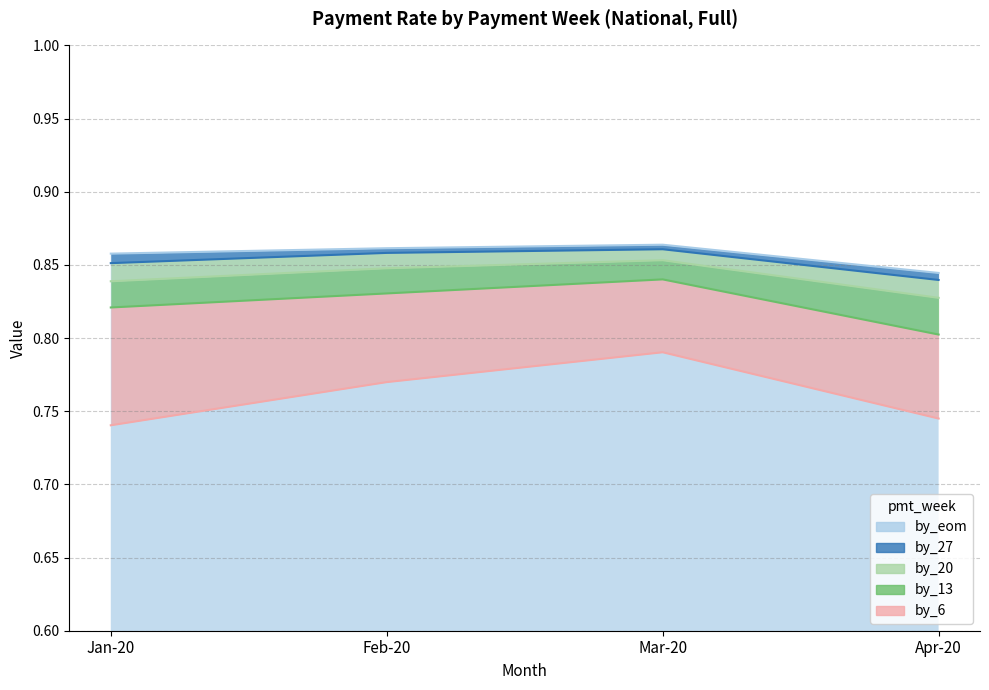

Which series has the widest spread of values?

by_6_full